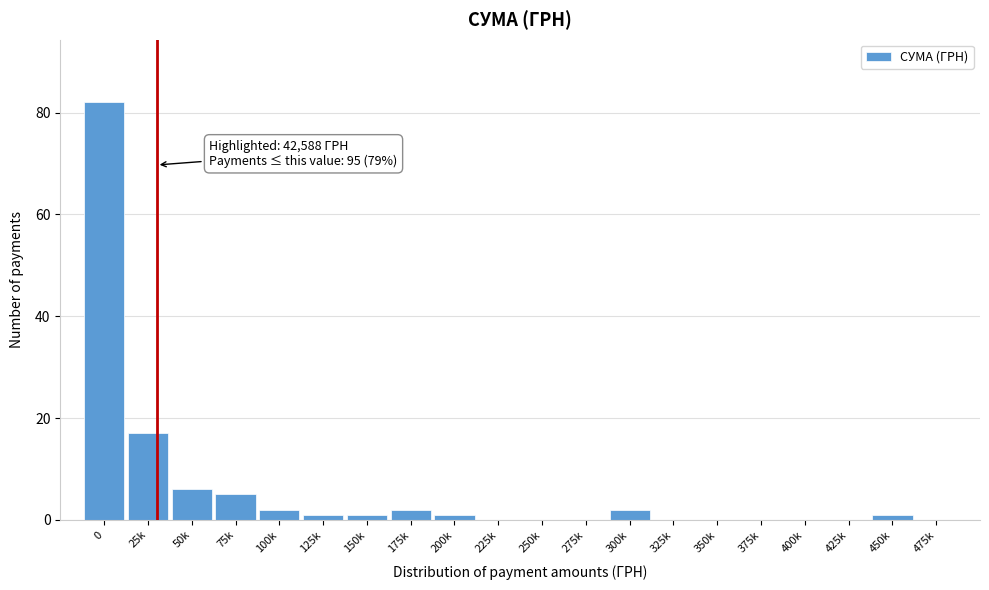

Reading left to right, what are all the values shown in this chart?

0=82	25k=17	50k=6	75k=5	100k=2	125k=1	150k=1	175k=2	200k=1	225k=0	250k=0	275k=0	300k=2	325k=0	350k=0	375k=0	400k=0	425k=0	450k=1	475k=0